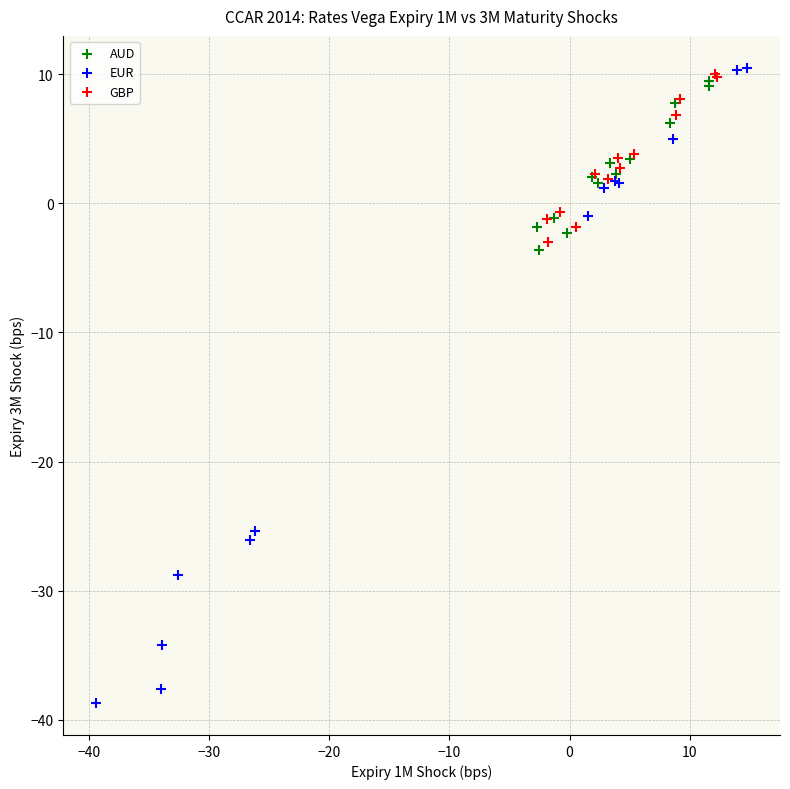

Which series reaches the minimum Y coordinate?

EUR